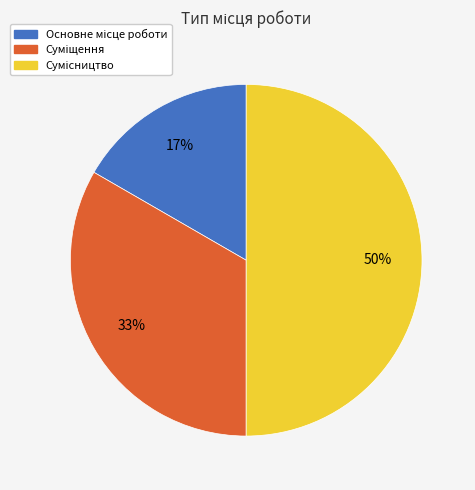

Count the number of slices in the pie.

3